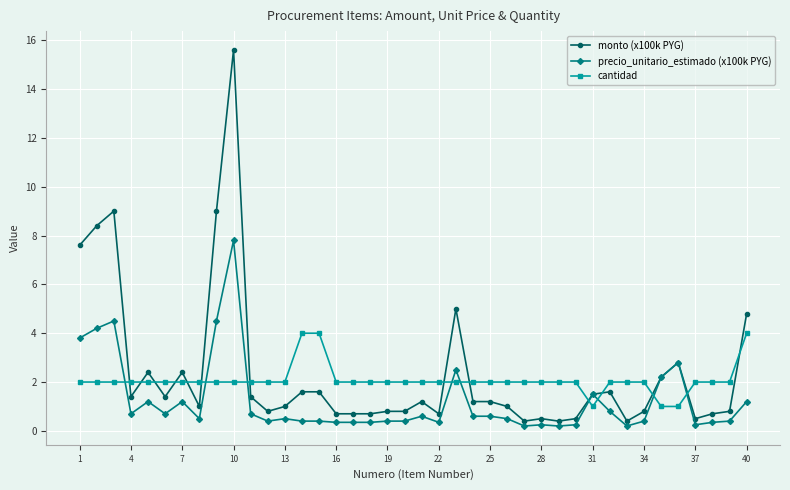

Rank the series by their maximum value, from highest to lowest.

monto (x100k PYG), precio_unitario_estimado (x100k PYG), cantidad